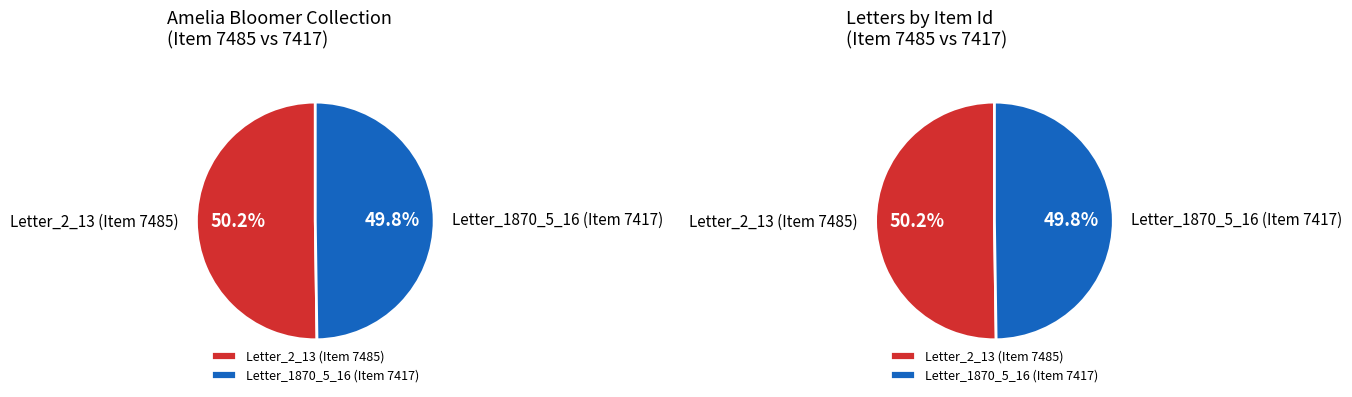

Which category has the smallest portion of the pie?

Letter_1870_5_16 (Item 7417)